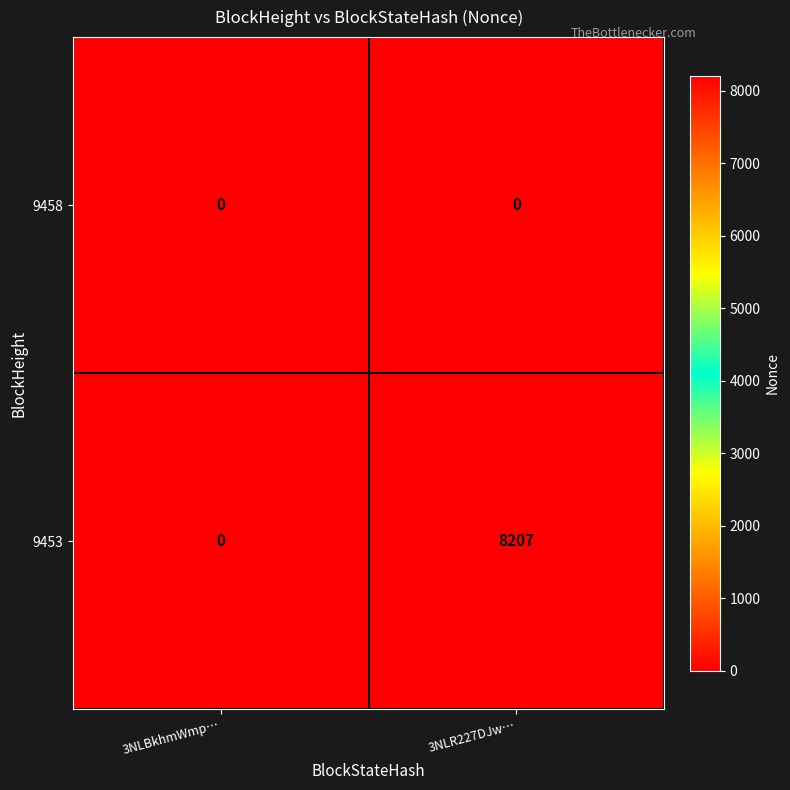

What is the sum of the 9453 values at 3NLBkhmWmp… and 3NLR227DJw…?

8207